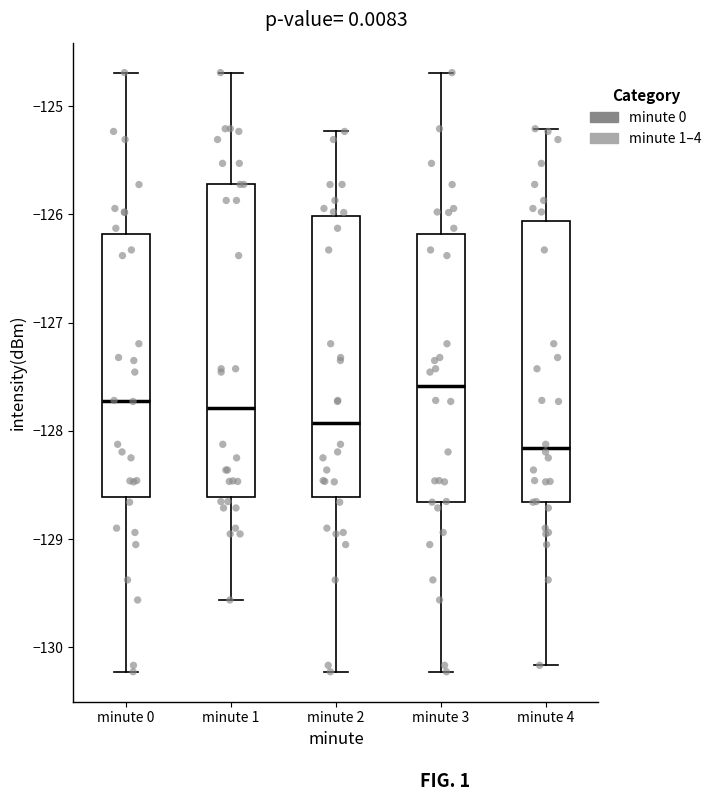

Comparing the boxes themselves (not the whiskers), which one is the tallest?

minute 1